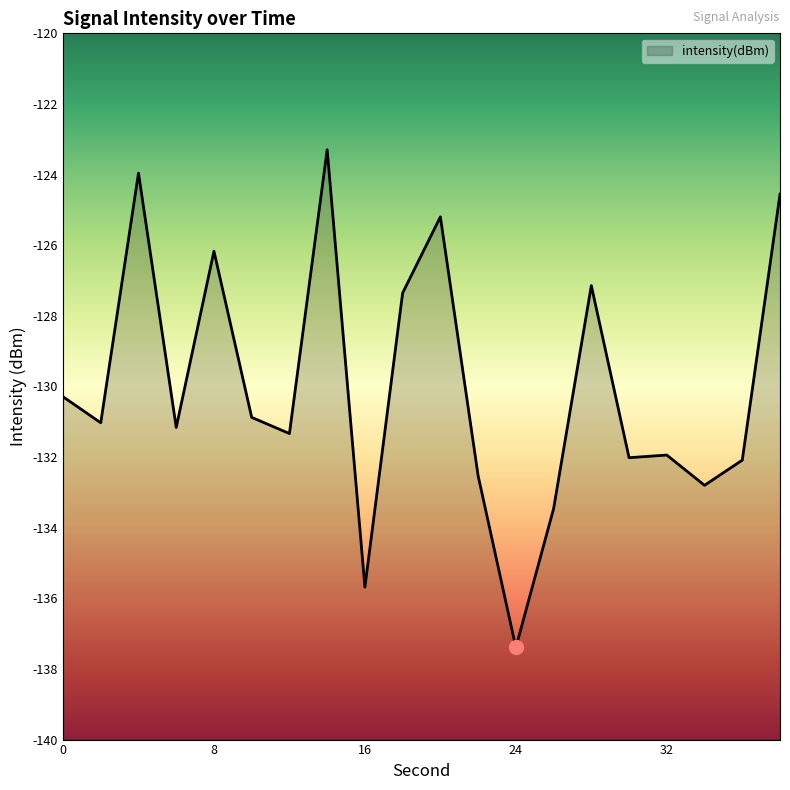

Rank the categories by value from highest to lowest.

14, 4, 38, 20, 8, 28, 18, 0, 10, 2, 6, 12, 32, 30, 36, 22, 34, 26, 16, 24